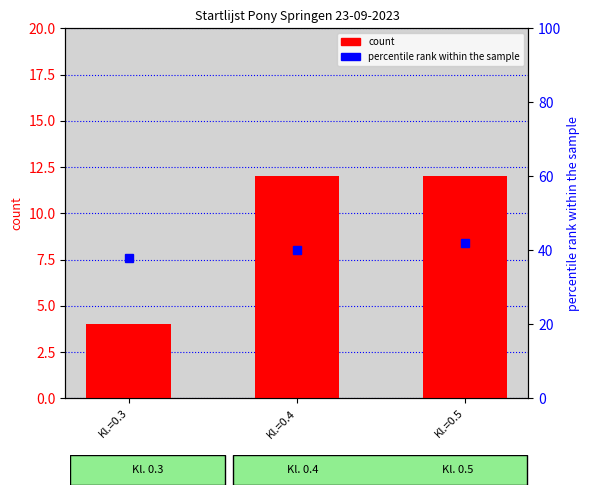

Reading right to left, list all the values displayed in this chart.

count: 12	12	4
percentile rank within the sample: 42	40	38